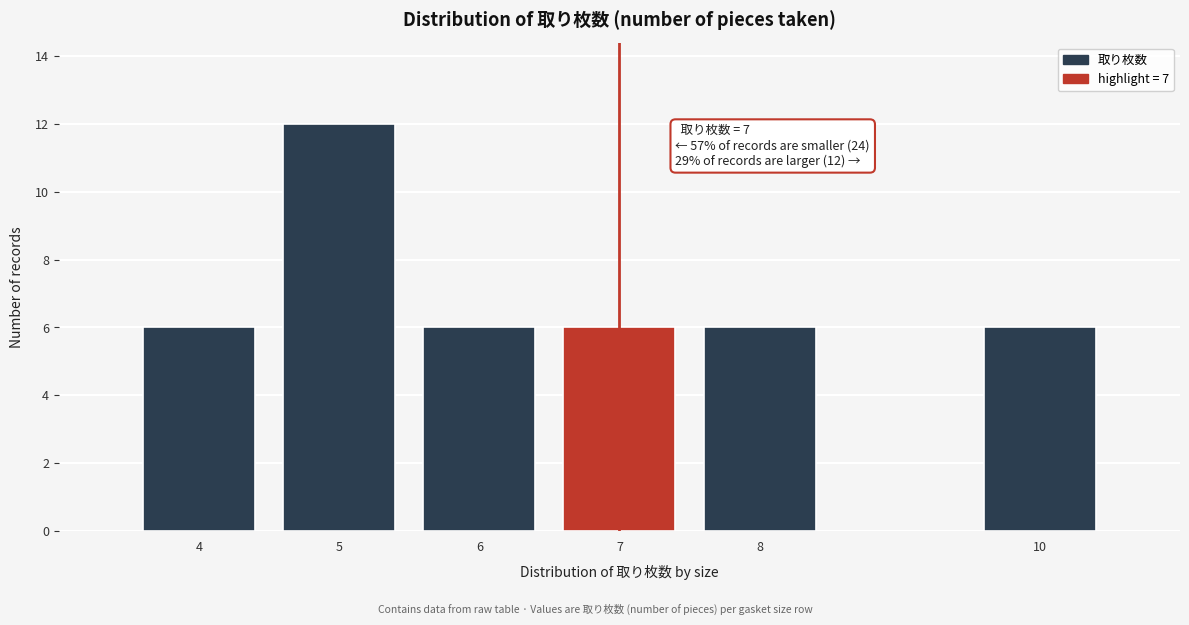

Reading right to left, list all the values displayed in this chart.

6	6	6	6	12	6